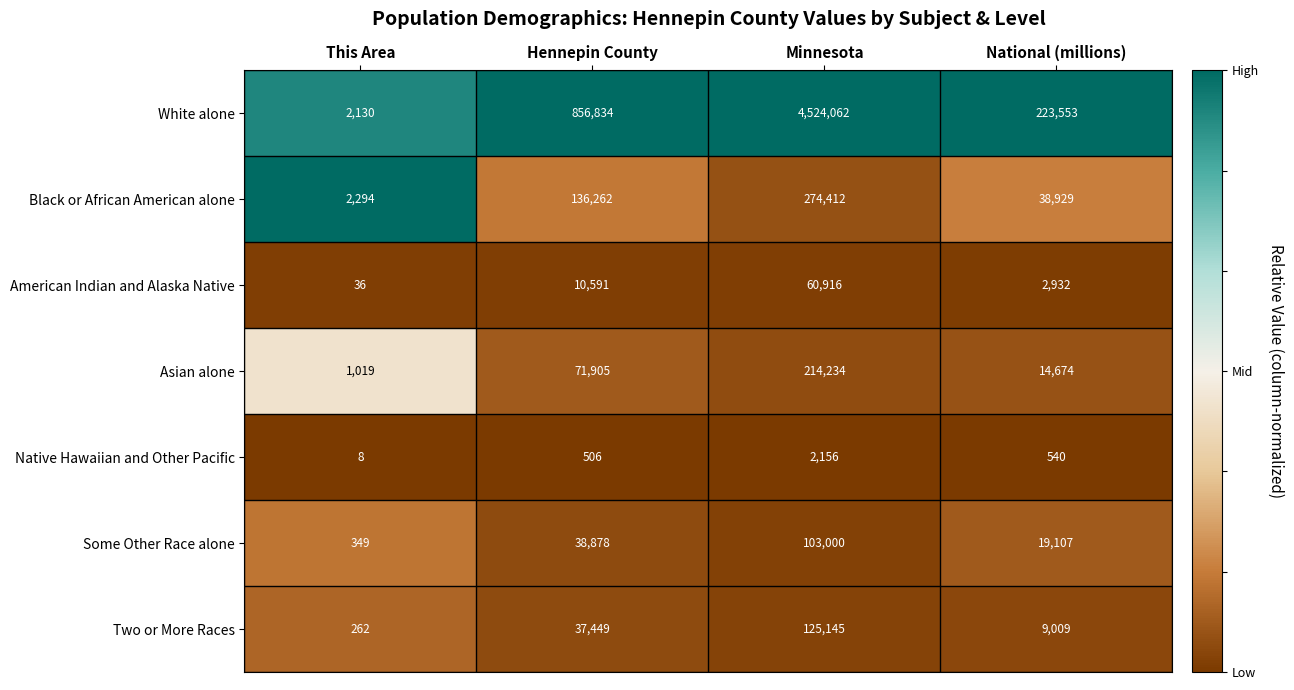

Reading right to left, list all the values displayed in this chart.

White alone: 223553	4524062	856834	2130
Black or African American alone: 38929	274412	136262	2294
American Indian and Alaska Native: 2932	60916	10591	36
Asian alone: 14674	214234	71905	1019
Native Hawaiian and Other Pacific: 540	2156	506	8
Some Other Race alone: 19107	103000	38878	349
Two or More Races: 9009	125145	37449	262